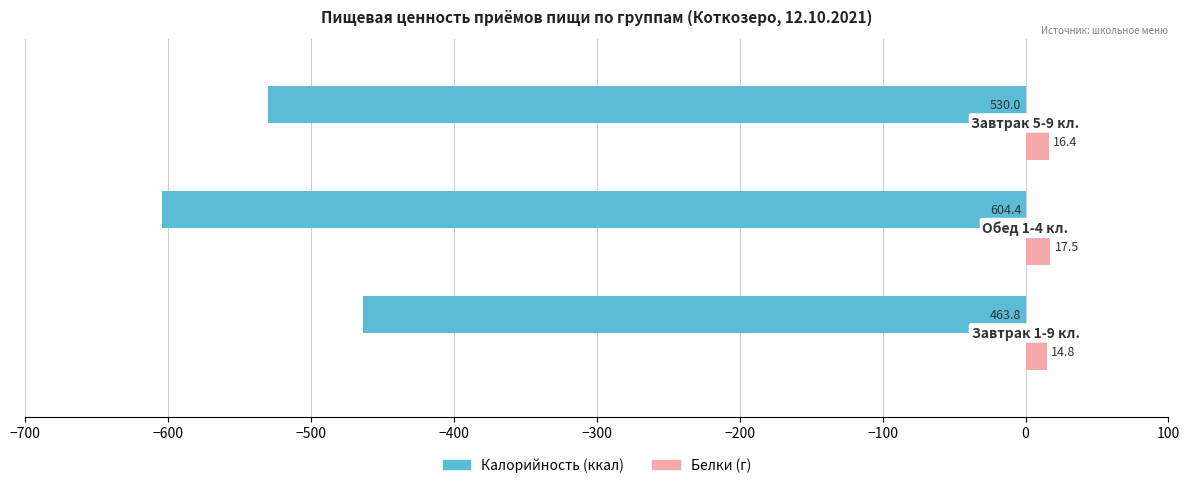

What is the maximum value for Белки (г)?

17.5